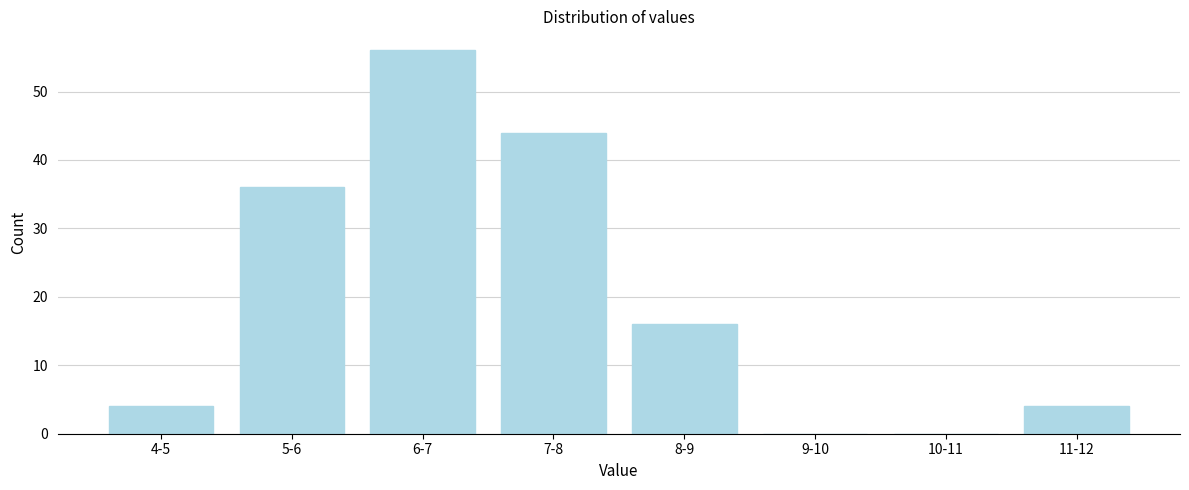

Reading left to right, transcribe all the data shown in this chart.

4-5=4	5-6=36	6-7=56	7-8=44	8-9=16	9-10=0	10-11=0	11-12=4